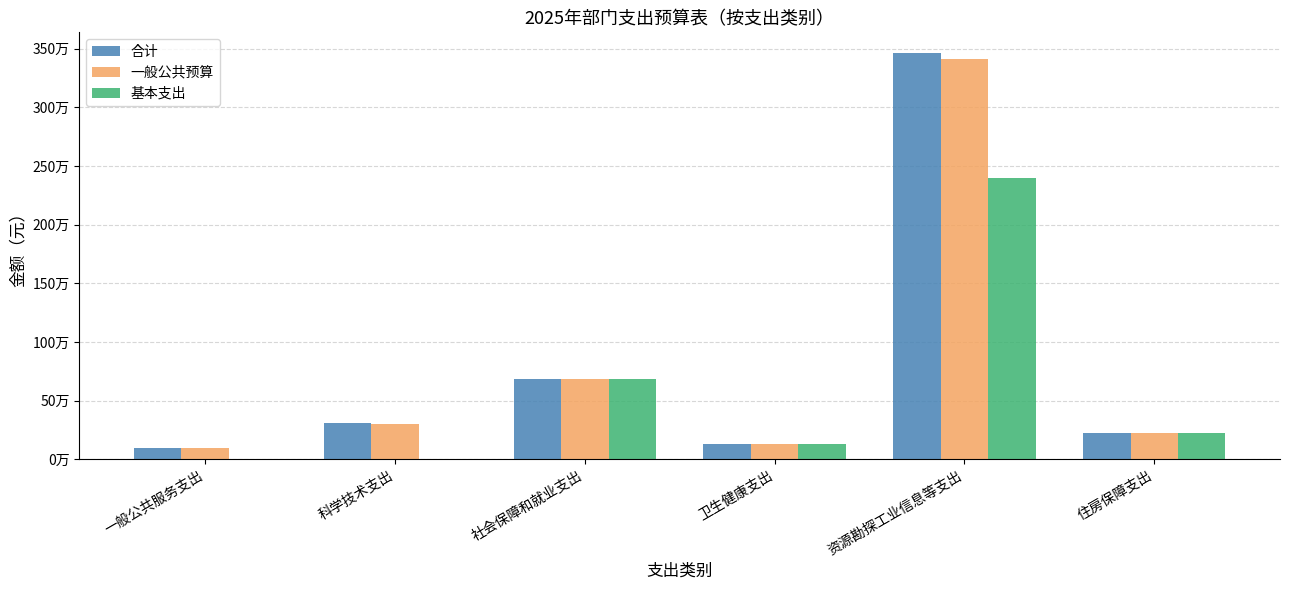

What are all the series names shown in the legend?

合计, 一般公共预算, 基本支出